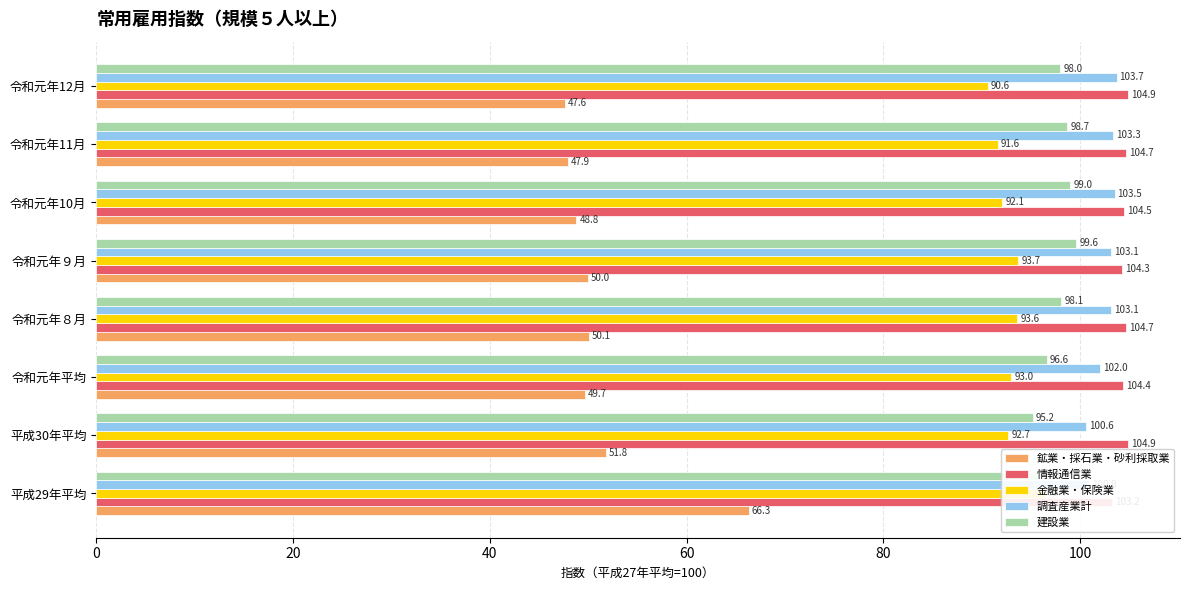

True or false: 情報通信業 has a value of 152.3 at 平成29年平均.

False